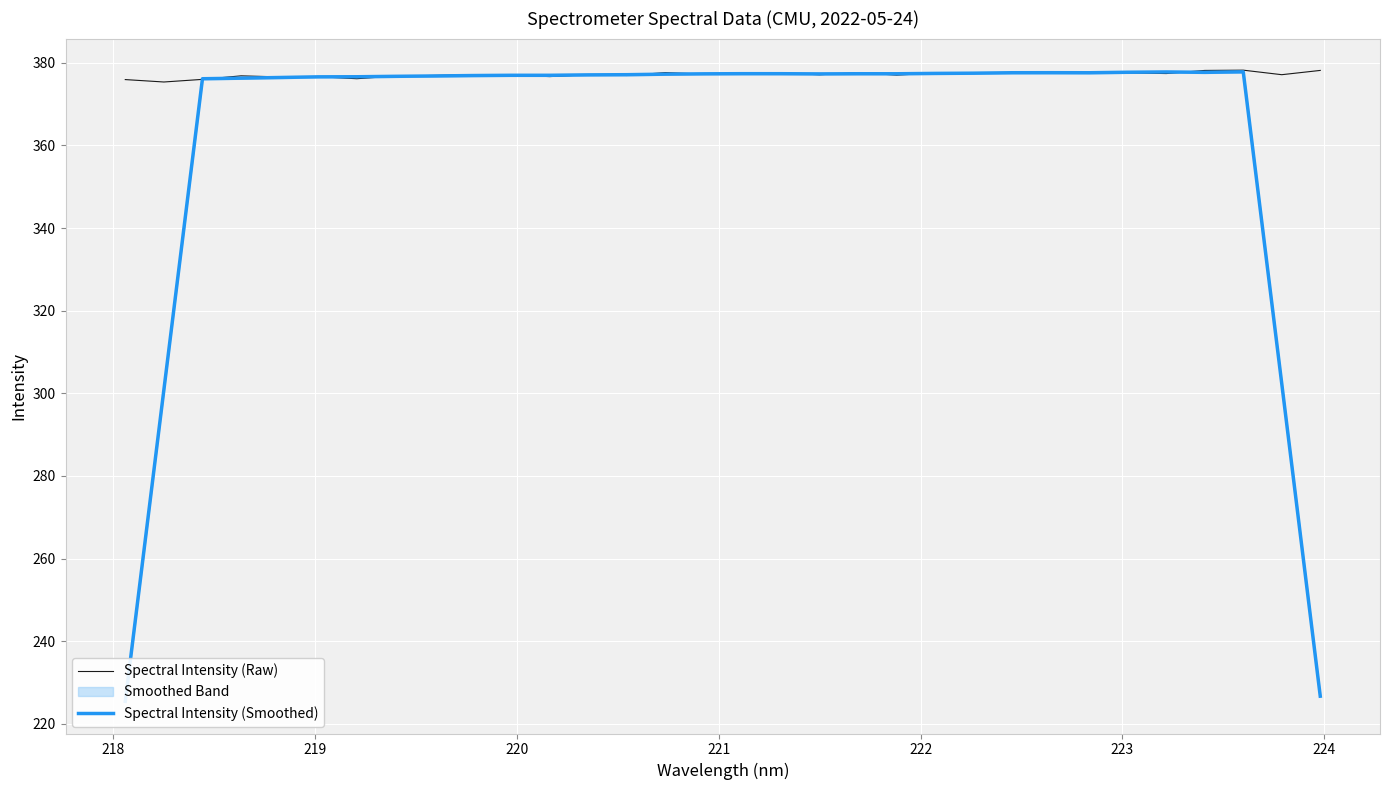

Where is the first local minimum for Spectral Intensity (Raw)?

218